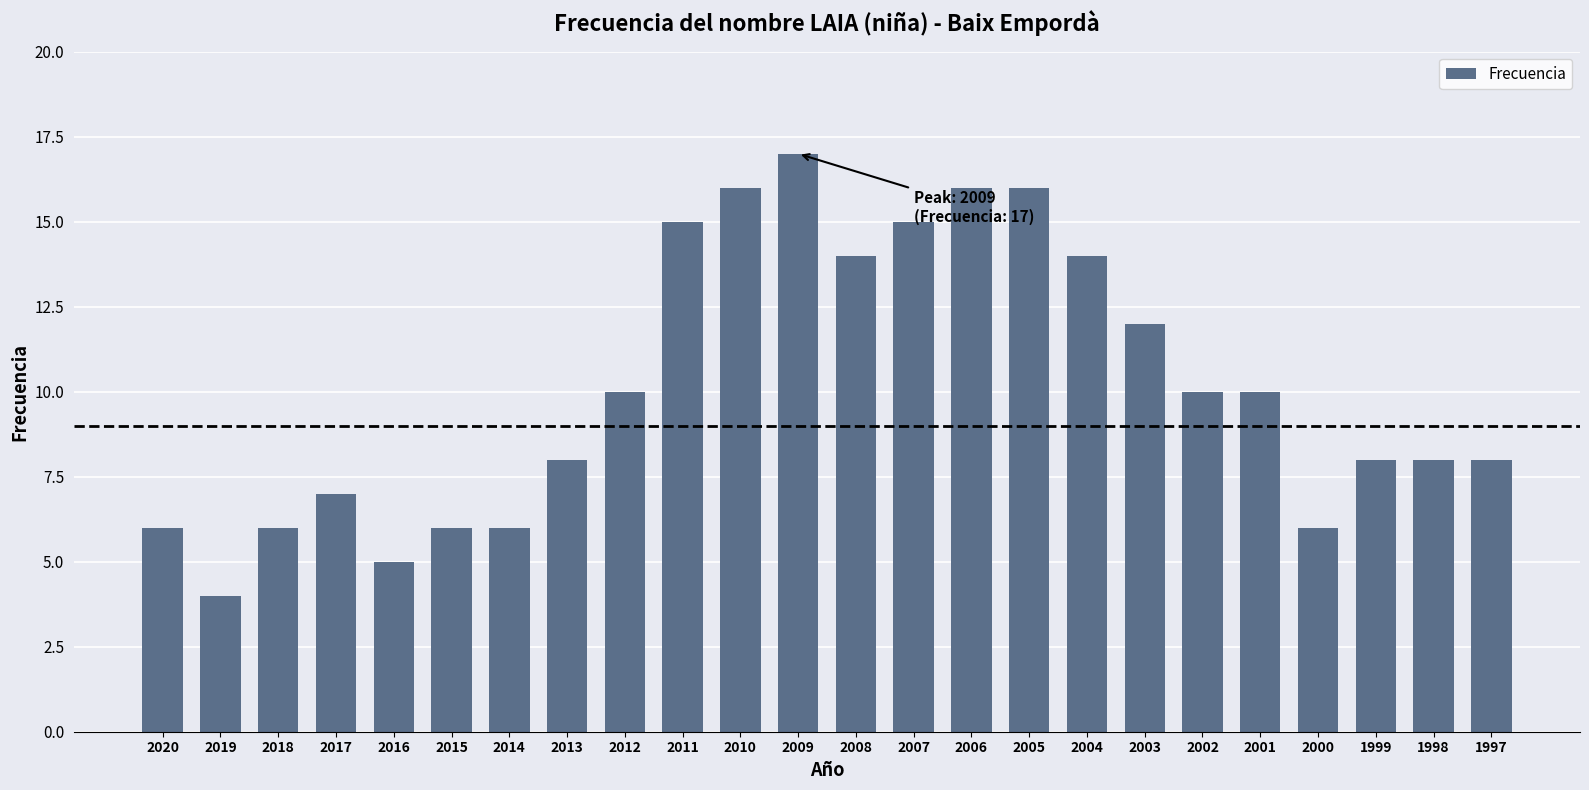

What is the sum of all values?

243